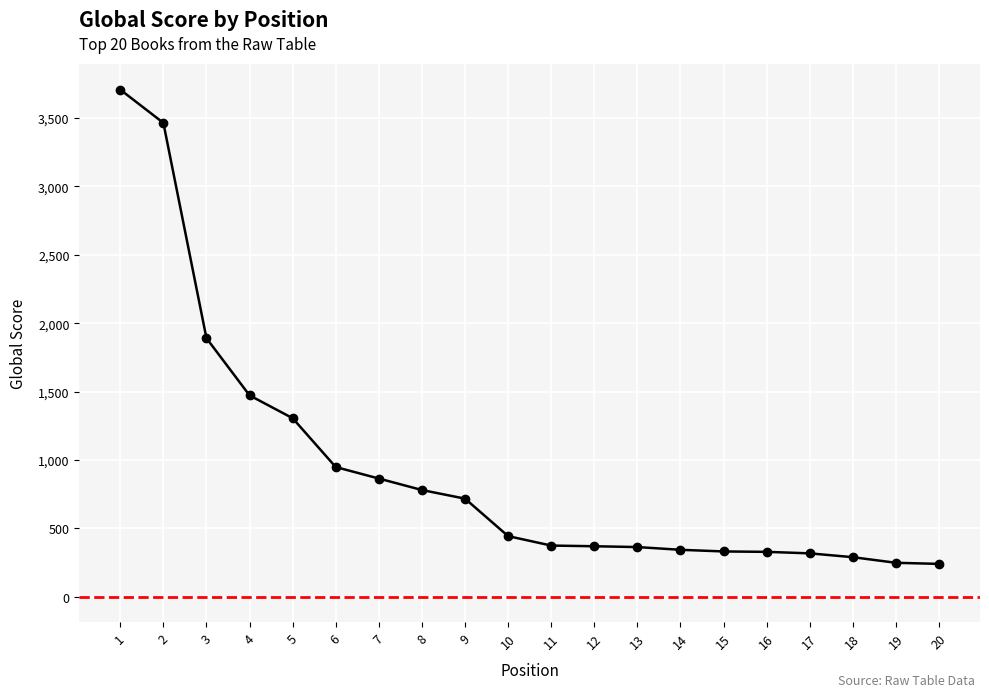

What is the maximum value shown in the chart?

3707